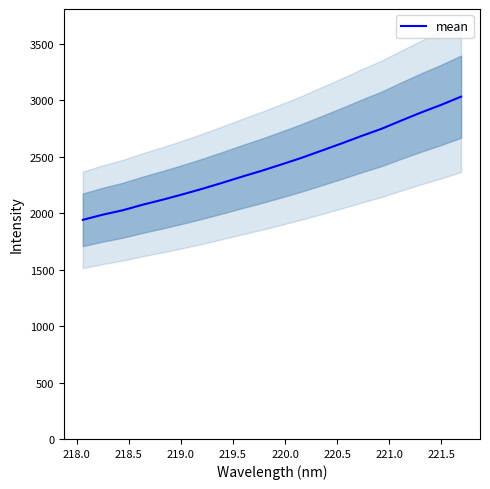

What is the label of the 18th point from the right?

218.5